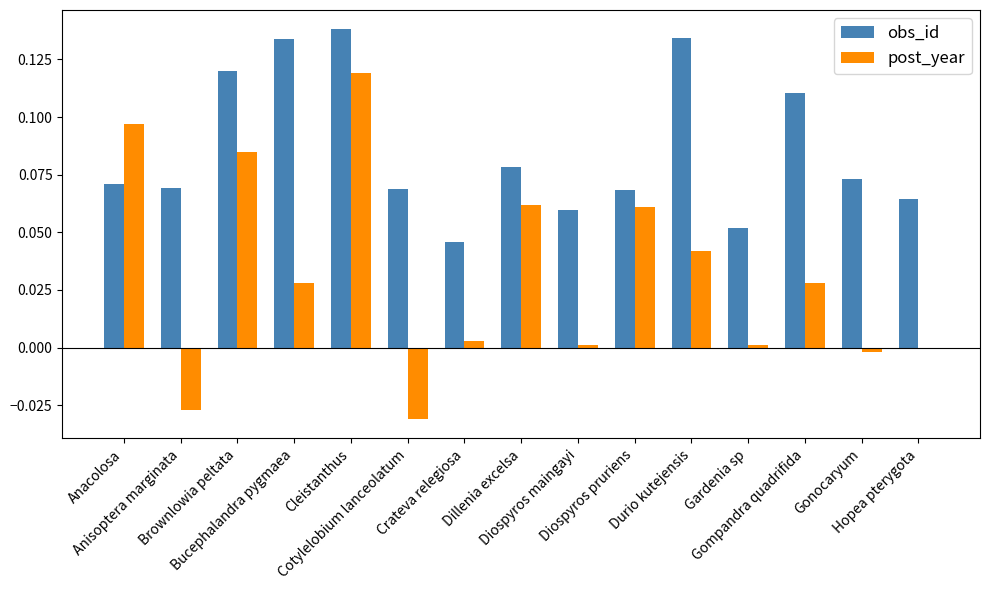

Which series has the largest total across all categories?

obs_id